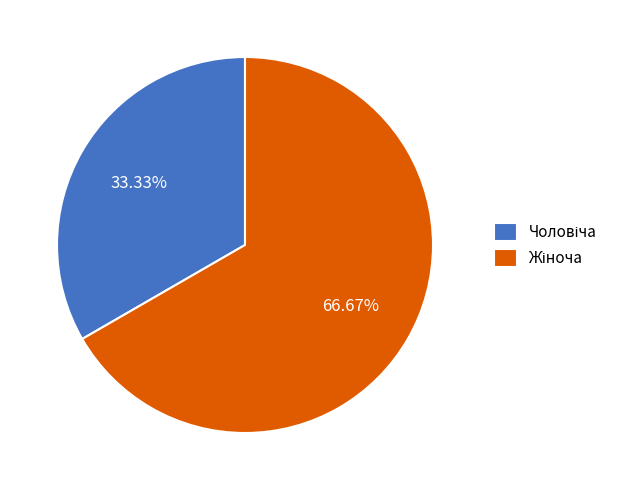

Is there a majority slice in this chart?

Yes